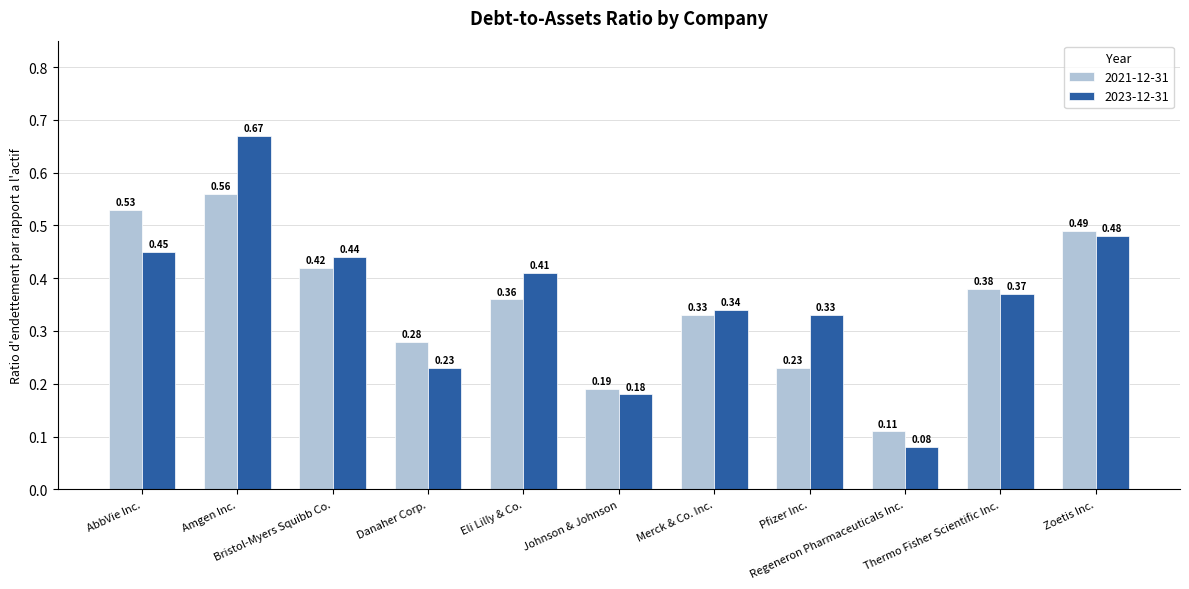

At how many categories does at least one series exceed 0?

11